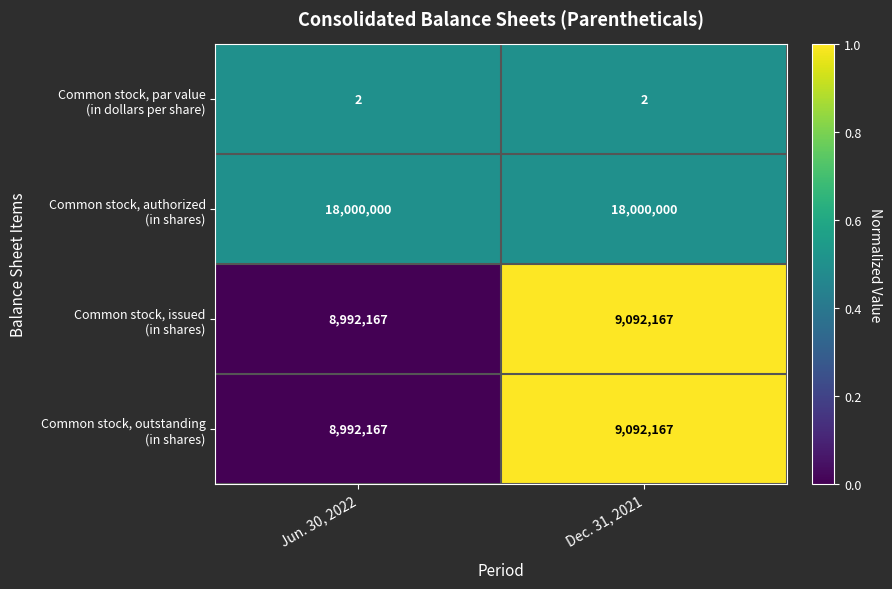

What is the maximum value shown in the chart?

18000000